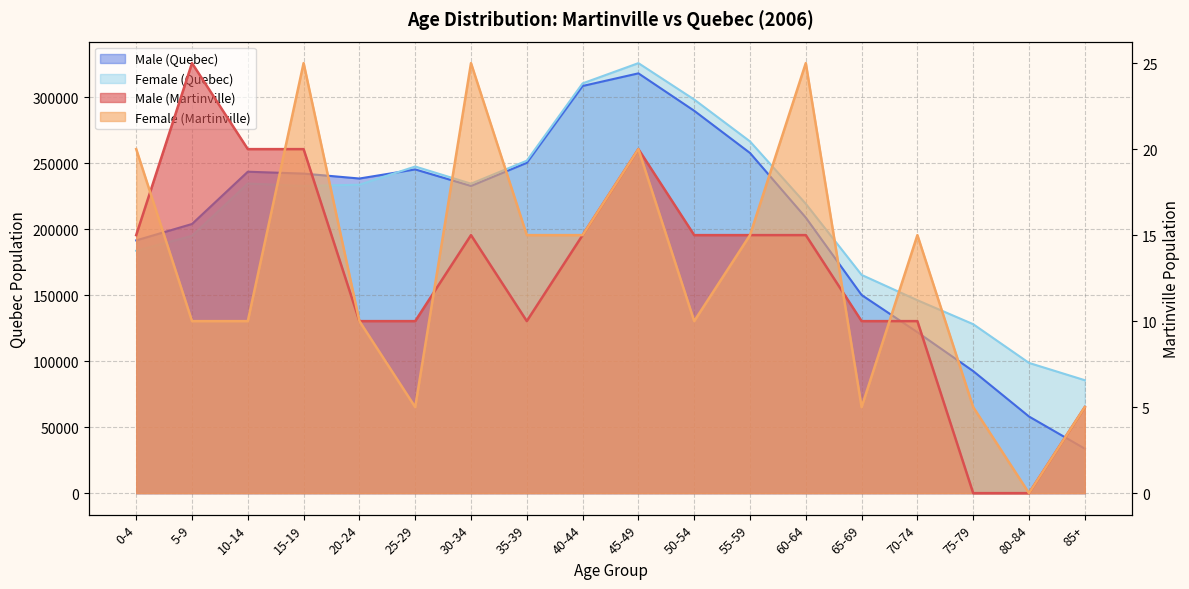

What is the average value of the Male (Martinville) series?

13